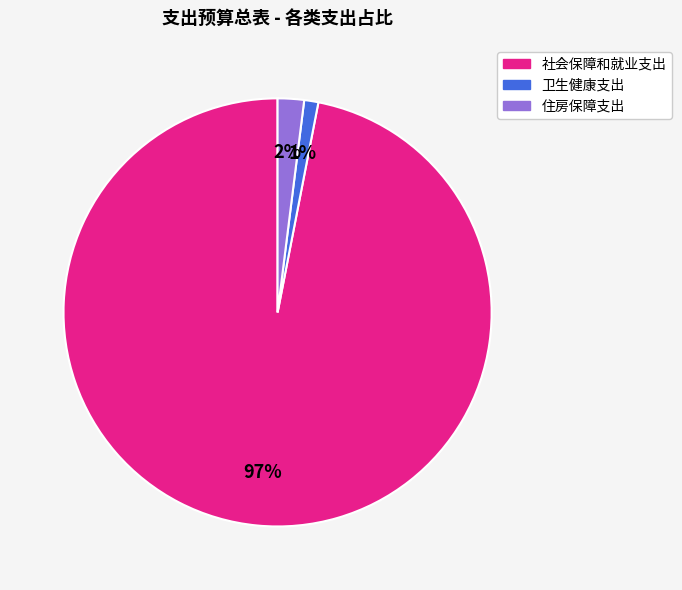

Does 卫生健康支出 represent more than half of the total?

No